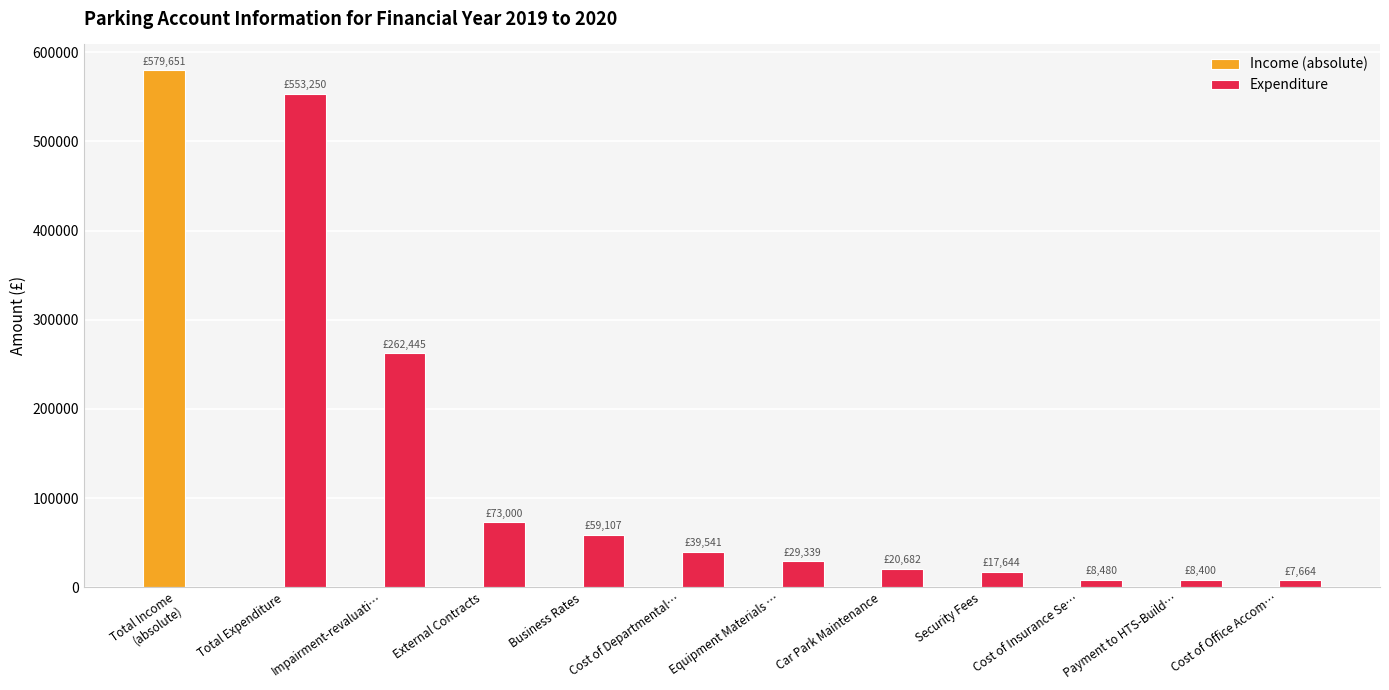

The Income (absolute) series shows 0.0 at Security Fees. True or false?

True